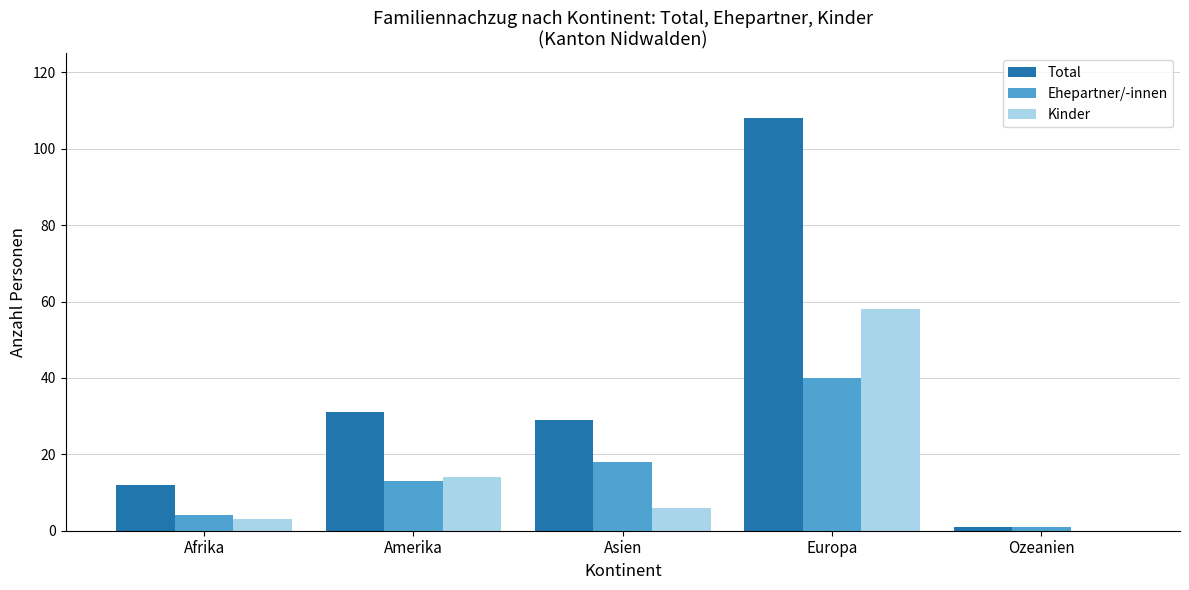

Reading left to right, transcribe all the data shown in this chart.

Total: 12	31	29	108	1
Ehepartner/-innen: 4	13	18	40	1
Kinder: 3	14	6	58	0